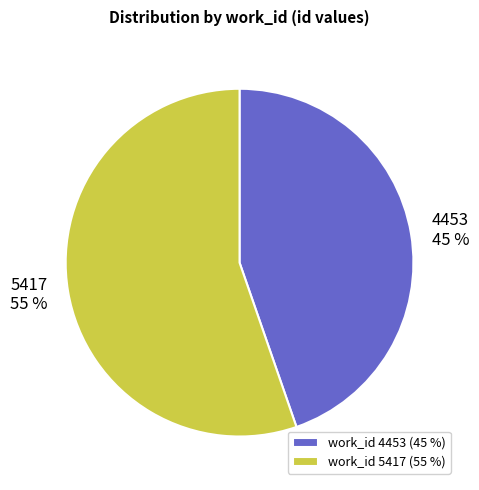

Which category has the biggest portion of the pie?

work_id 5417 (55 %)